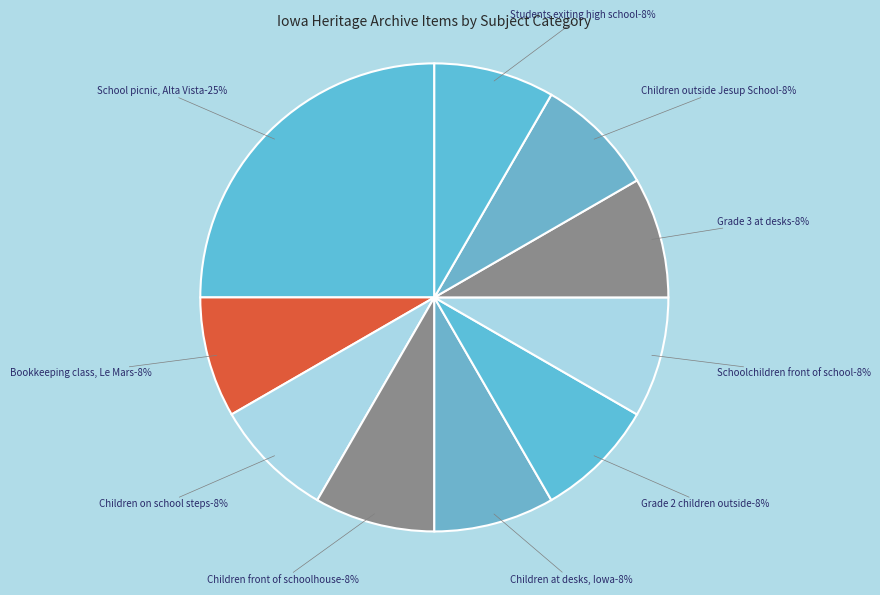

Is it true that School children|Classrooms|Teachers|United States is 18% of the pie?

False